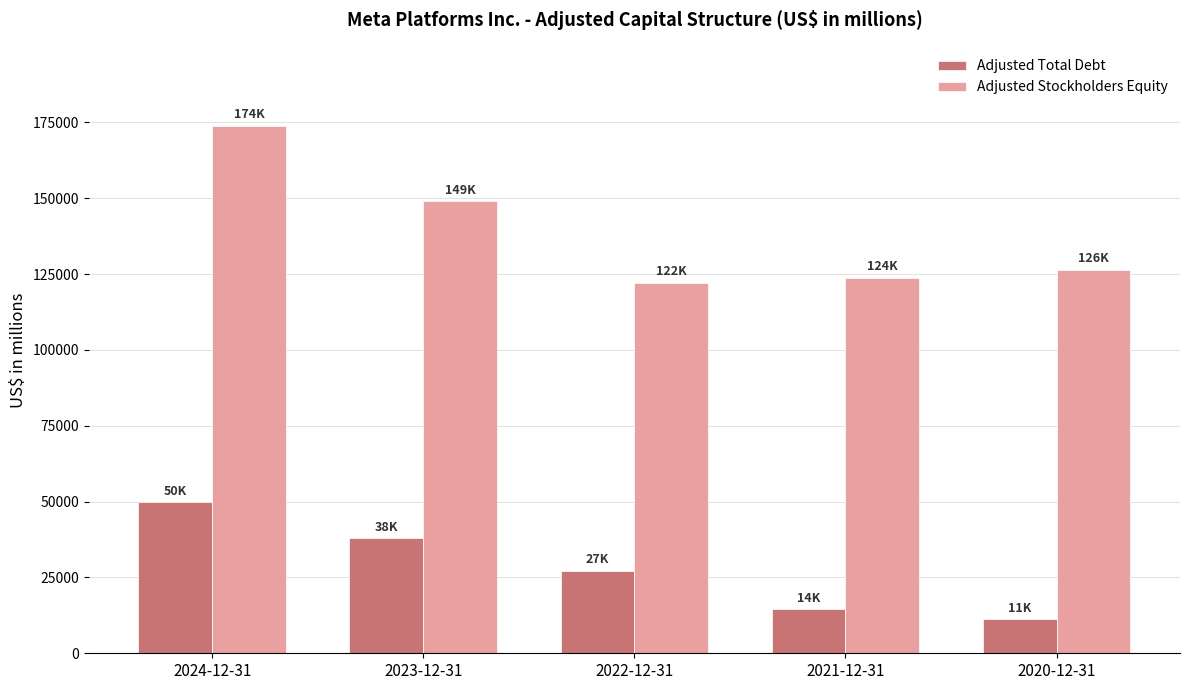

List the labels in order of Adjusted Stockholders Equity value, largest first.

2024-12-31, 2023-12-31, 2020-12-31, 2021-12-31, 2022-12-31